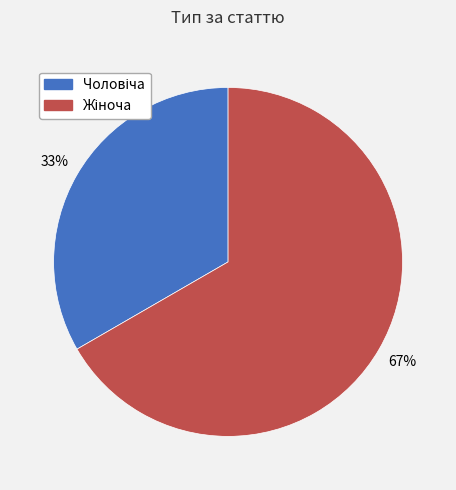

Count the number of slices in the pie.

2